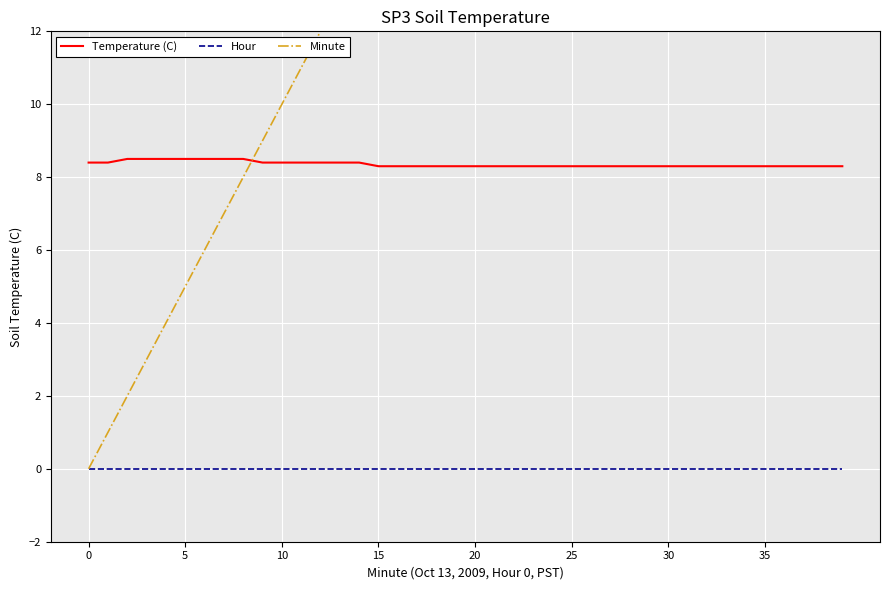

Is this an area chart (filled region under the line)?

No